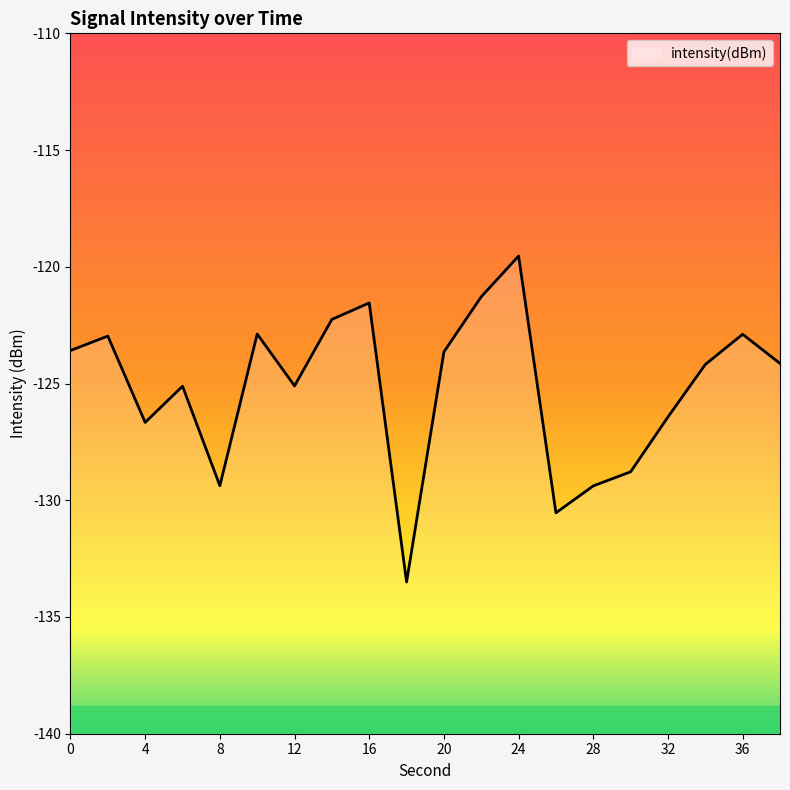

What is the average value?

-125.2